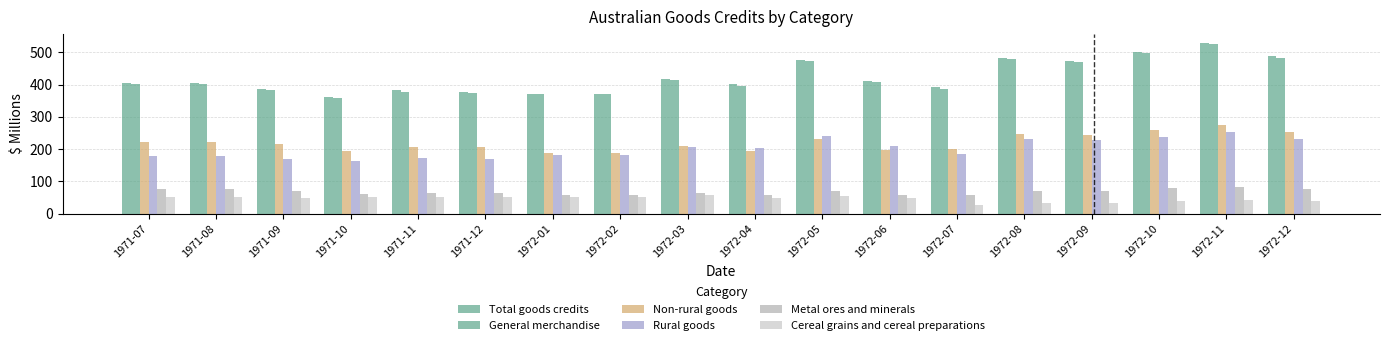

What is the value of the General merchandise bar at the 14th from the left?

479